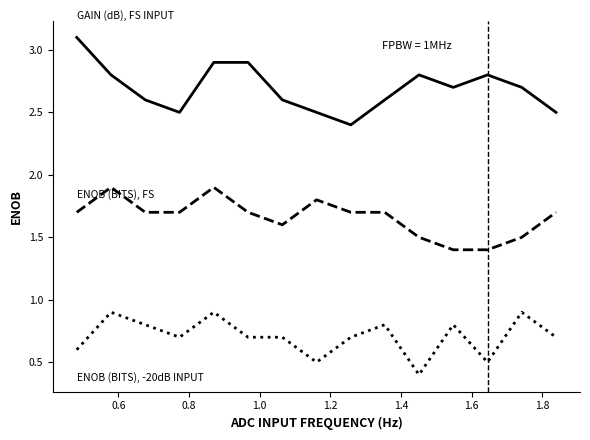

What is the smallest value displayed?

0.4